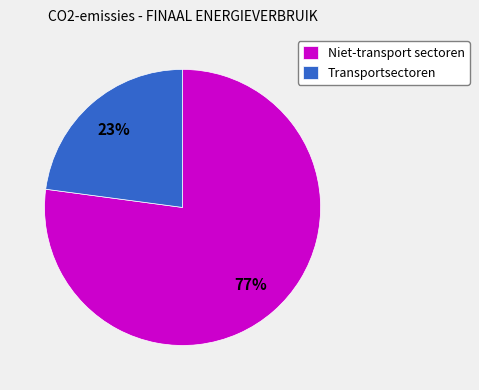

Does any single category account for the majority?

Yes